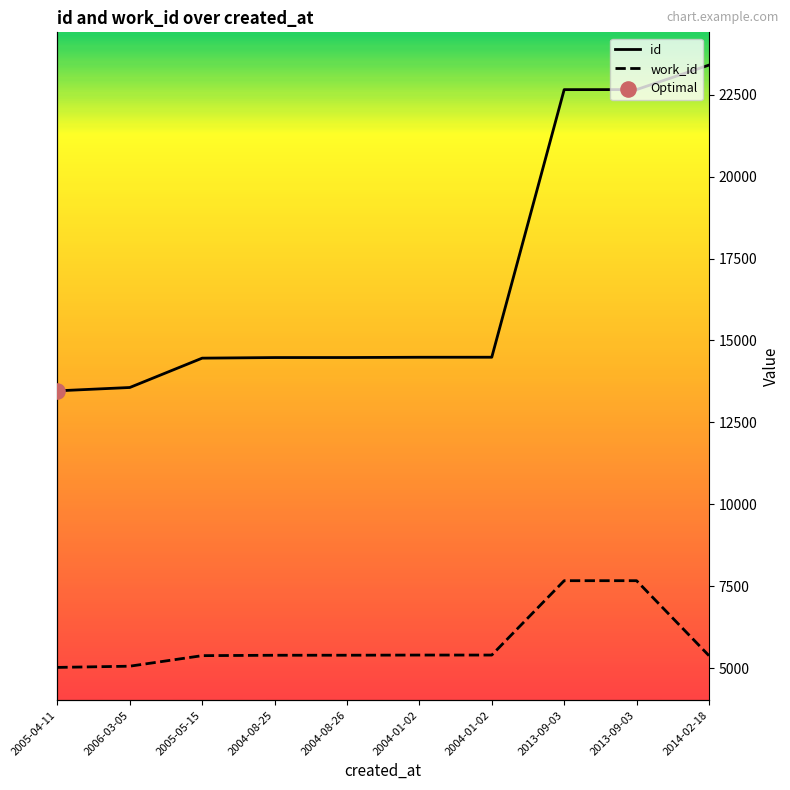

What is the total value across all series at 2014-02-18?

28784